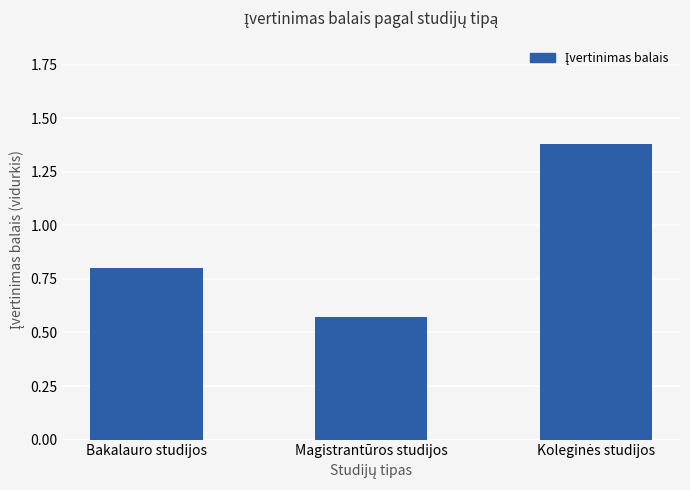

Where is the data nearest to the value 0?

Magistrantūros studijos